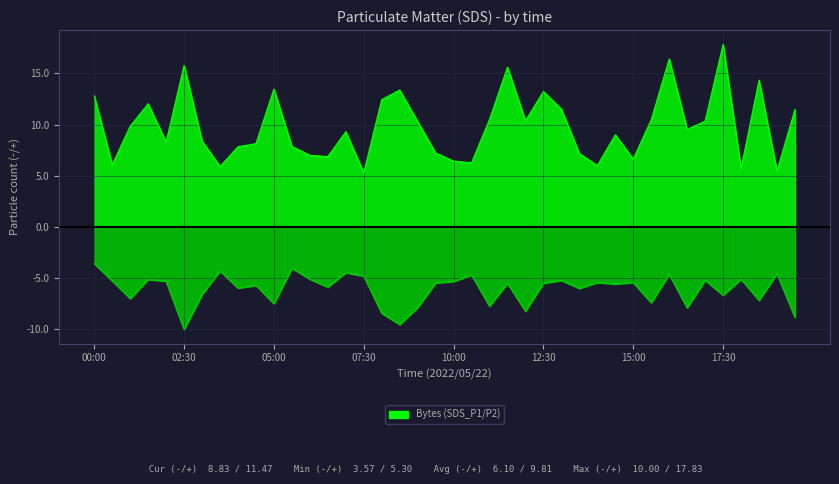

Reading left to right, list all the values displayed in this chart.

SDS_P1: 12.8	6.1	9.8	12.0	8.3	15.8	8.4	5.9	7.8	8.1	13.5	7.9	7.0	6.9	9.3	5.3	12.4	13.4	10.3	7.2	6.4	6.3	10.5	15.6	10.4	13.2	11.5	7.2	6.0	9.0	6.6	10.5	16.4	9.5	10.3	17.8	5.7	14.3	5.5	11.5
SDS_P2: -3.6	-5.3	-7.0	-5.1	-5.3	-10.0	-6.6	-4.3	-6.0	-5.7	-7.5	-4.0	-5.1	-5.9	-4.5	-4.8	-8.4	-9.5	-7.9	-5.5	-5.3	-4.7	-7.7	-5.5	-8.2	-5.5	-5.2	-6.0	-5.4	-5.6	-5.4	-7.4	-4.6	-7.9	-5.2	-6.7	-5.1	-7.2	-4.6	-8.8